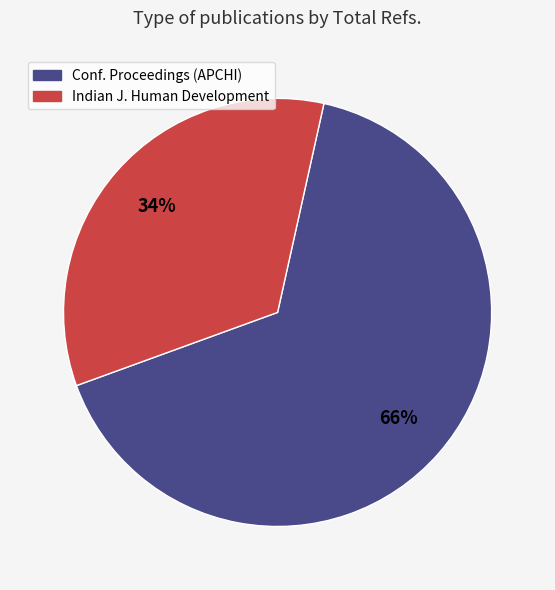

To the nearest percent, what is the difference between the largest and smallest slice percentages?

32%